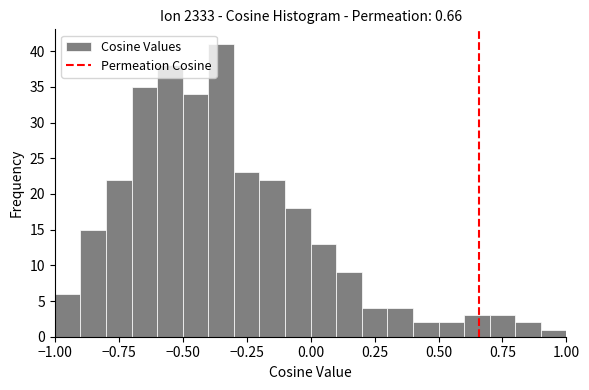

Read against the x-axis, roughly where is the centre of the tallest bar?

-0.35